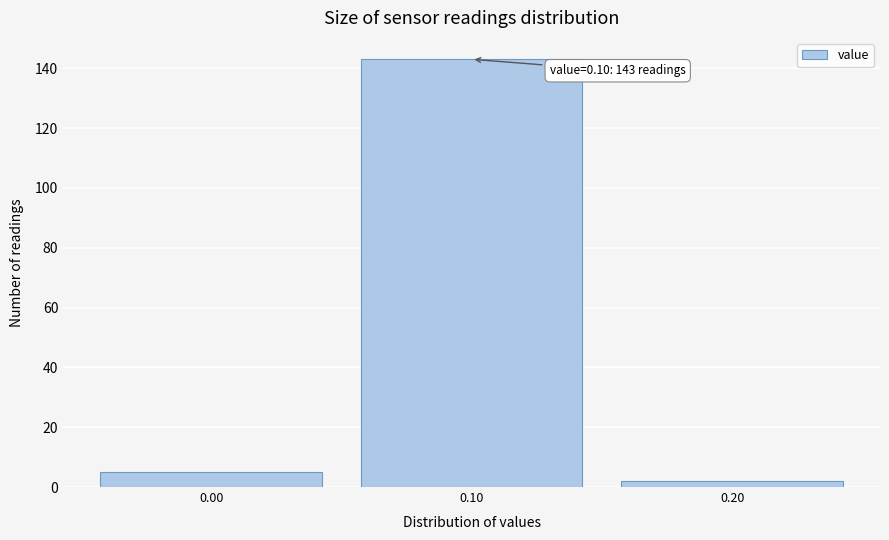

Over which range of the x-axis is the bar tallest?

0.05 to 0.15